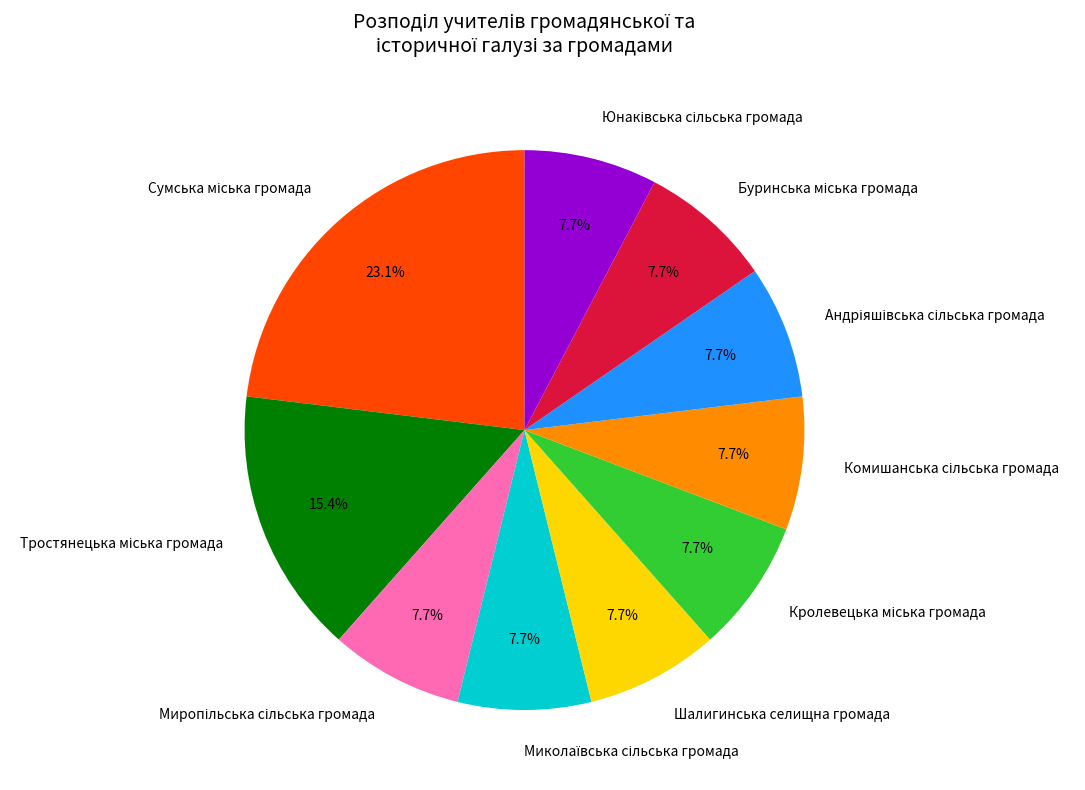

Is there any slice that represents more than half of the pie?

No